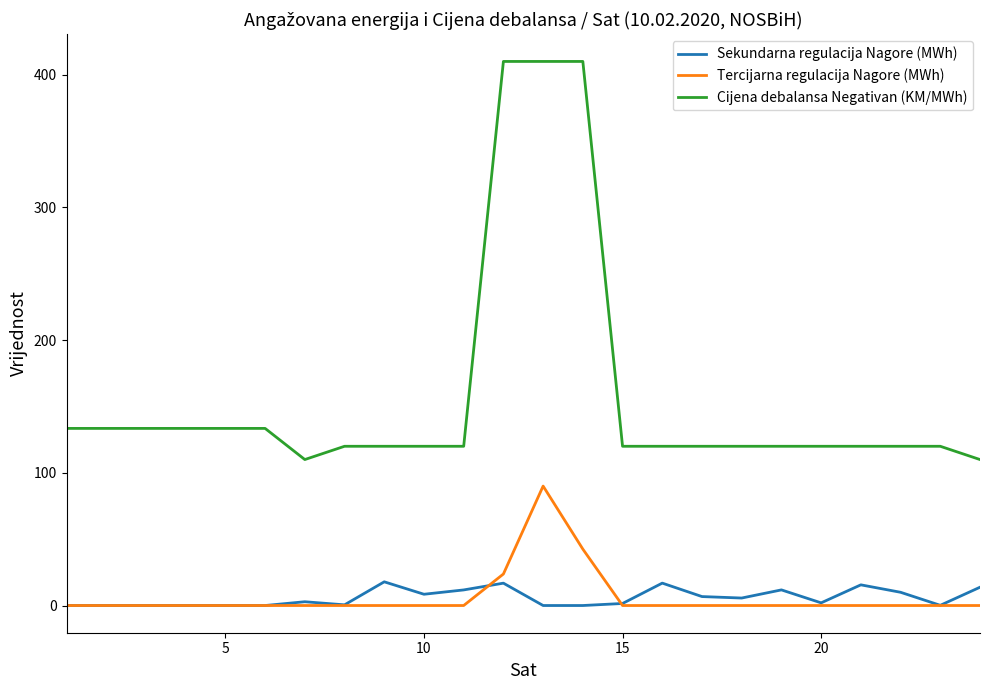

True or false: Sekundarna regulacija Nagore (MWh) and Cijena debalansa Negativan (KM/MWh) cross at least once.

False